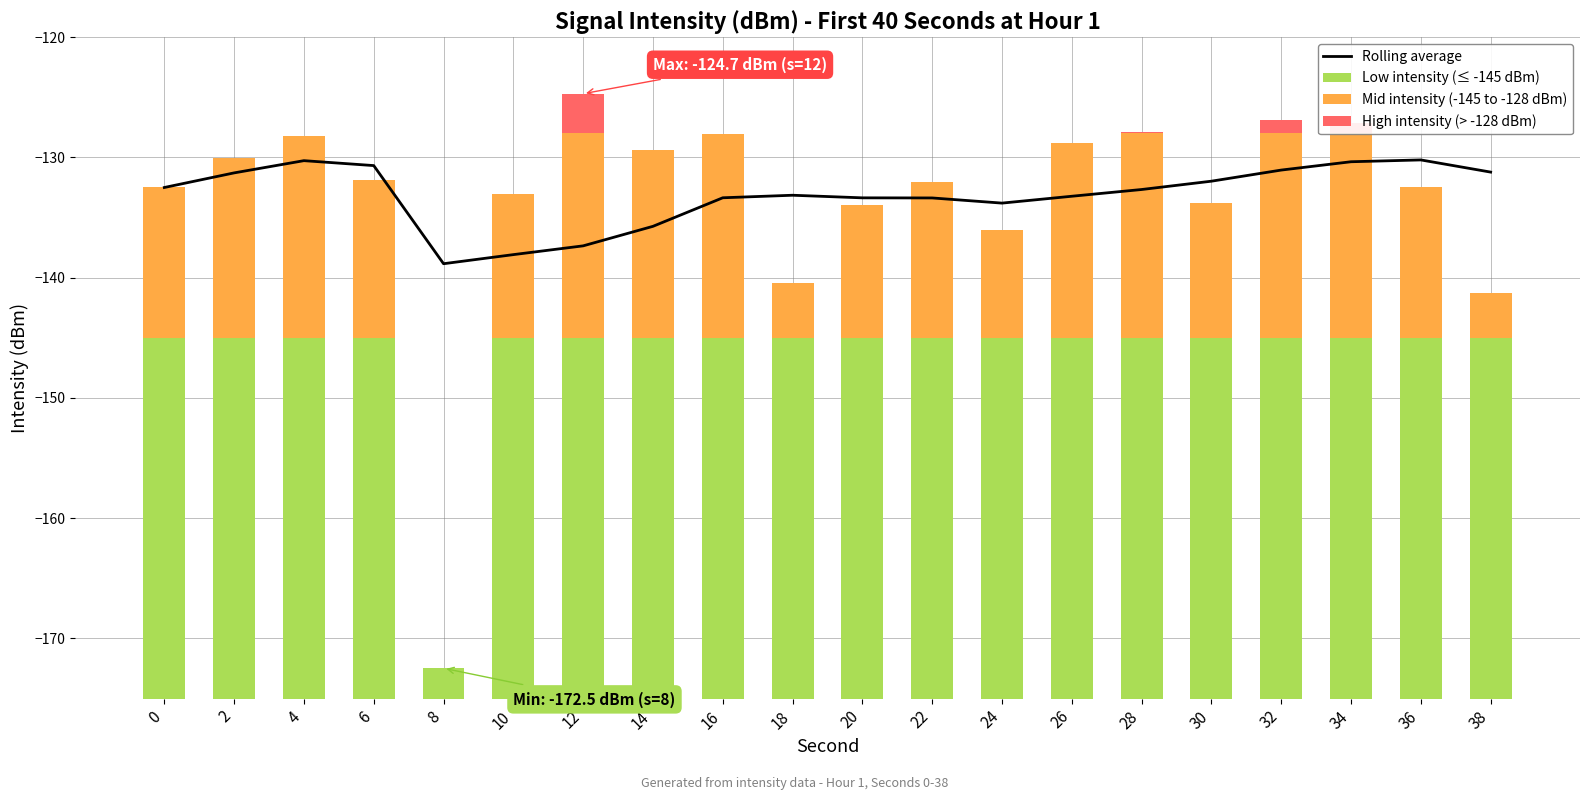

Read the Mid intensity (-145 to -128 dBm) value at 20.

11.0